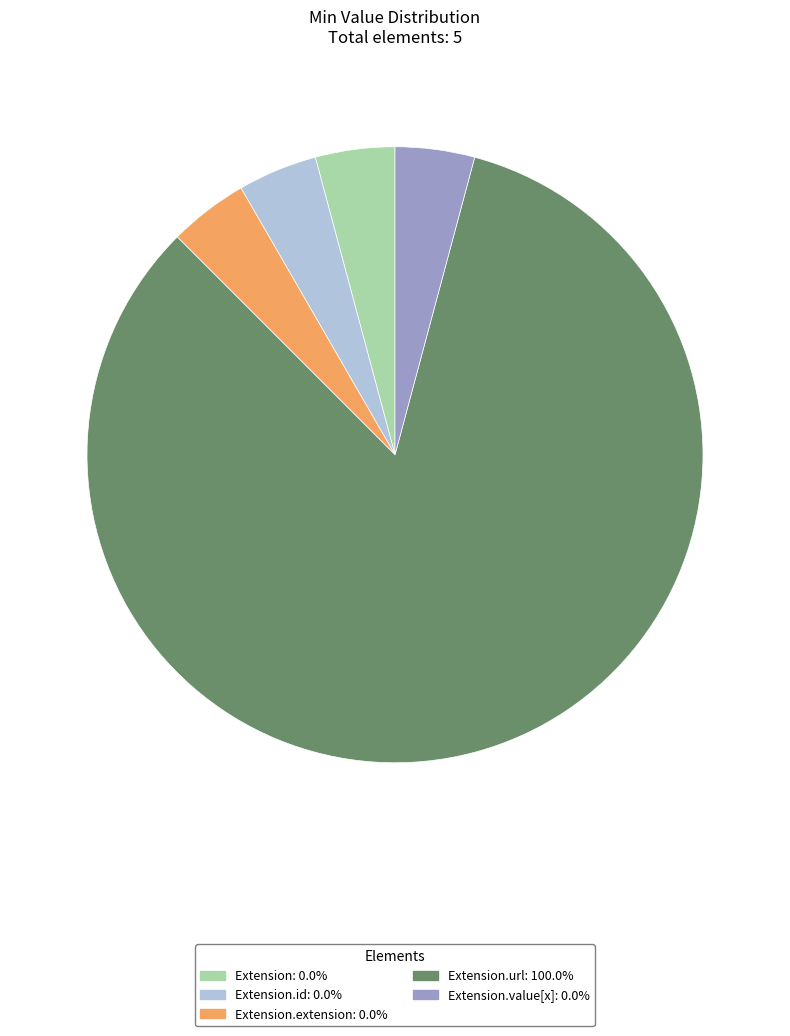

Is there a majority slice in this chart?

Yes